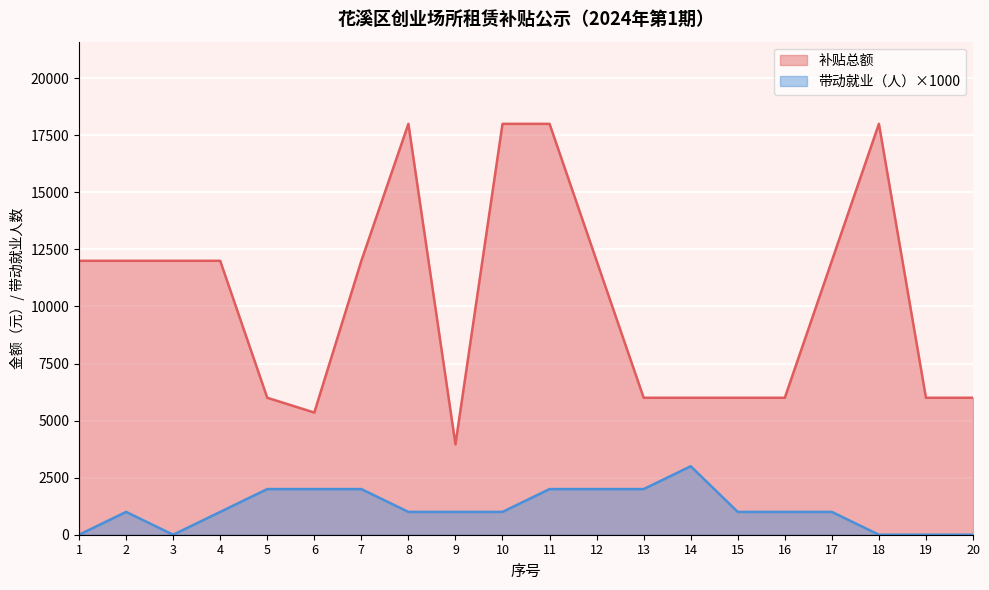

Which series has the widest spread of values?

补贴总额